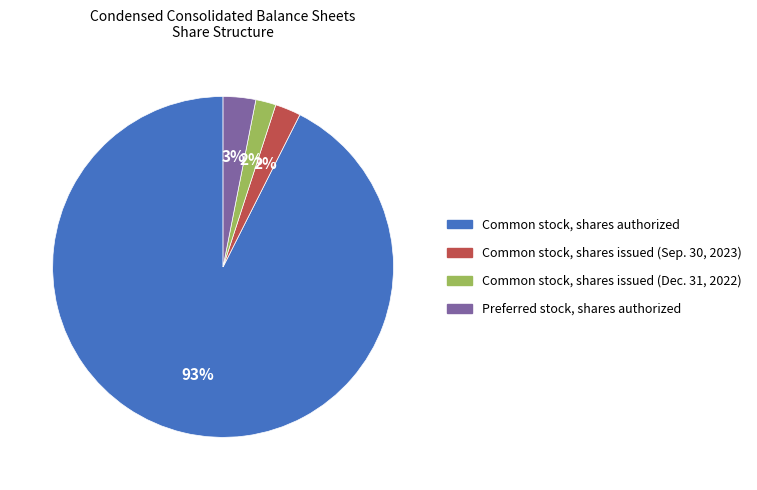

To the nearest percent, what is the difference between the largest and smallest slice percentages?

91%